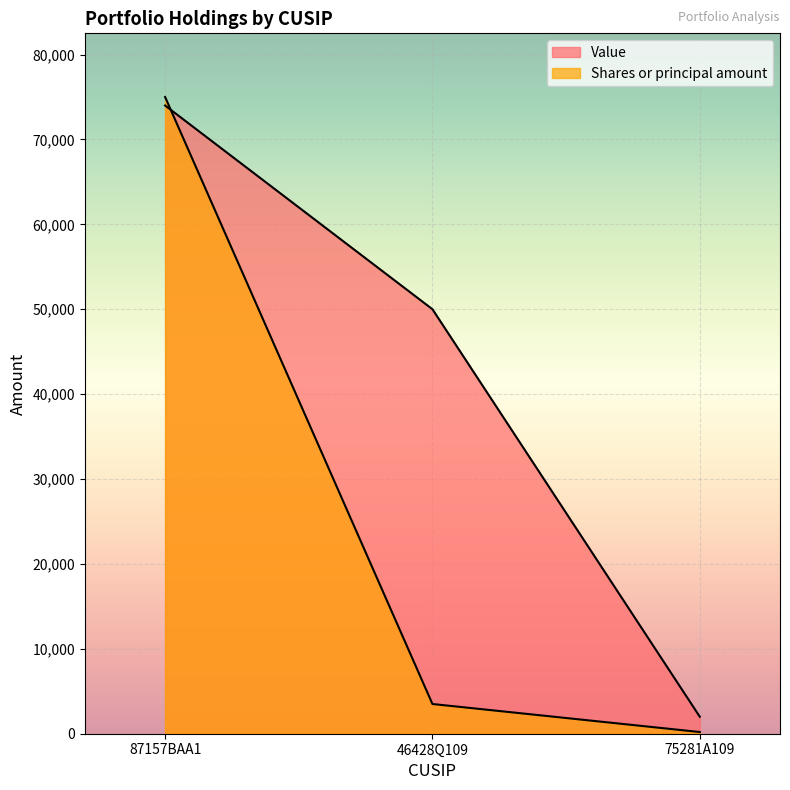

What is the difference between the Shares or principal amount values at 87157BAA1 and 75281A109?

74800